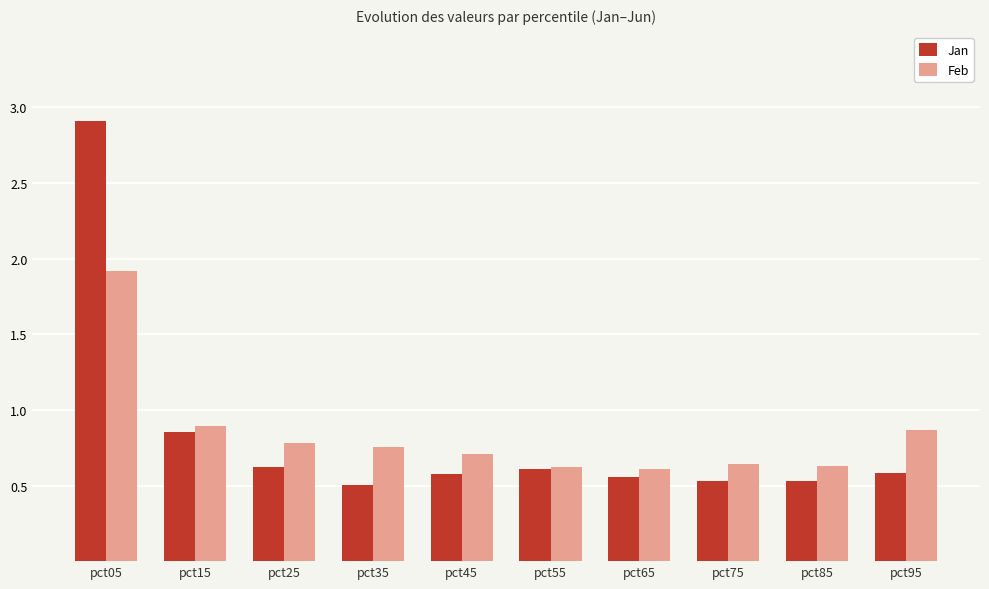

What is the difference between the maximum and minimum values in the Jan series?

2.4